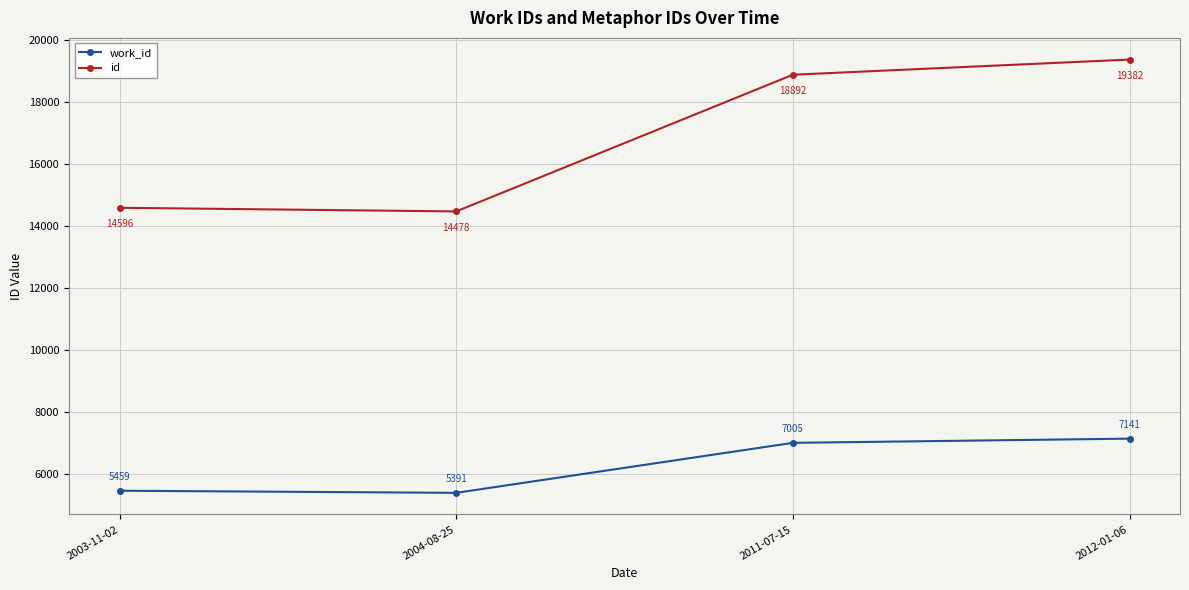

Is the value of work_id at 2011-07-15 greater than the value of id at 2011-07-15?

No